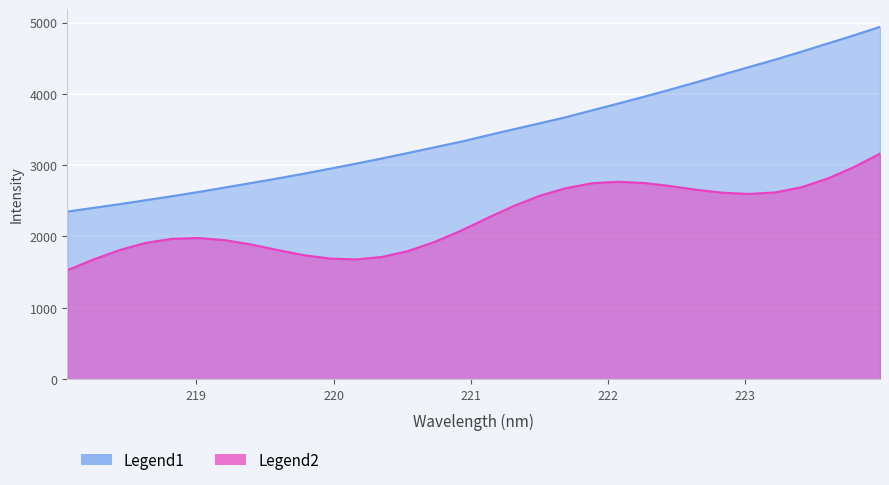

True or false: the data has more than 2 interior local peaks.

False